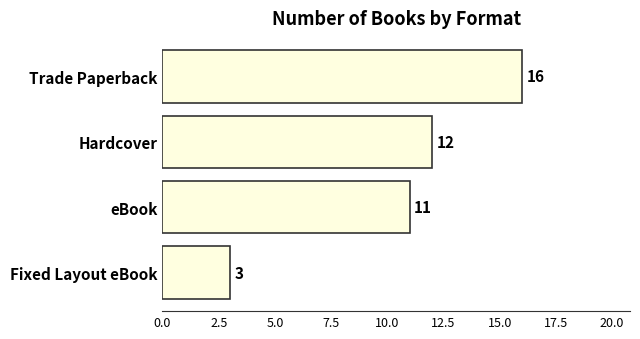

Reading top to bottom, transcribe all the data shown in this chart.

Trade Paperback=16	Hardcover=12	eBook=11	Fixed Layout eBook=3